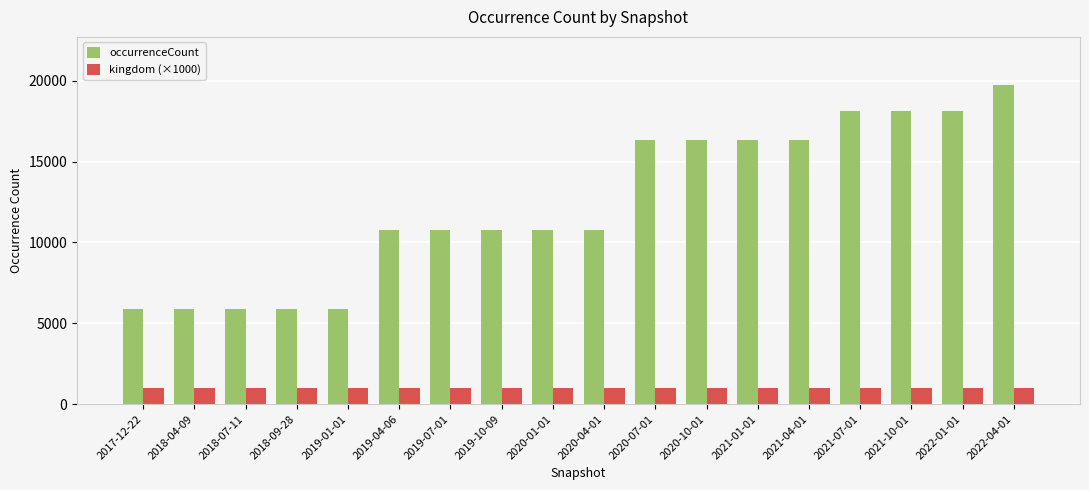

Rank the series by their average value, from highest to lowest.

occurrenceCount, kingdom (×1000)